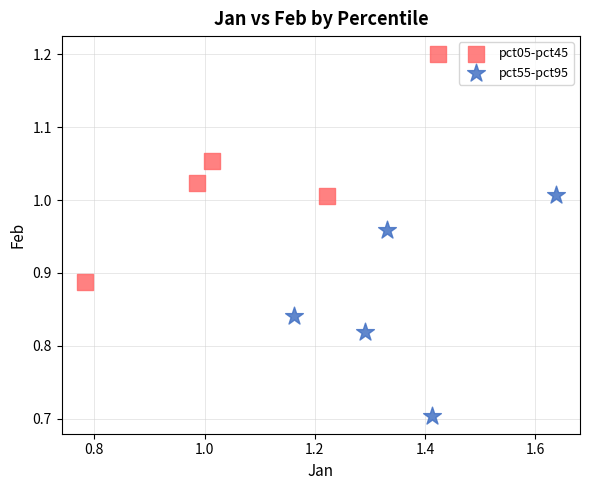

Which series has the widest spread of Y values?

pct05-pct45